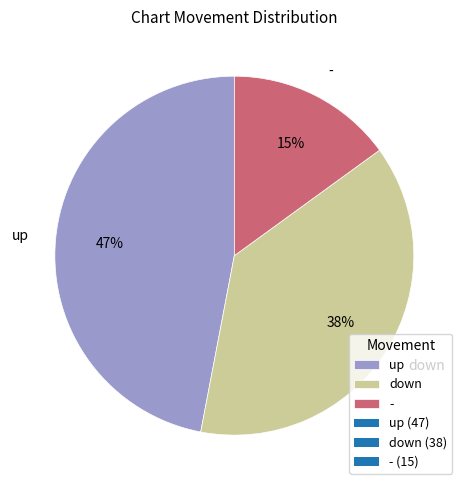

How many slices are in this pie chart?

3